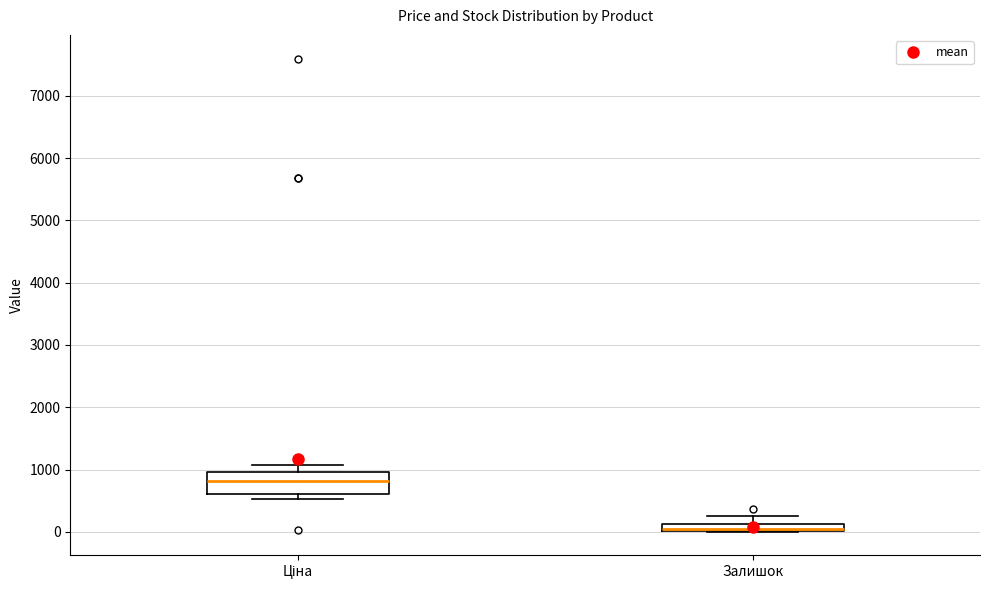

Where does the upper whisker of the box for Ціна end on the y-axis? The values are not printed on the chart, so give them approximately, as read against the axis.

1100